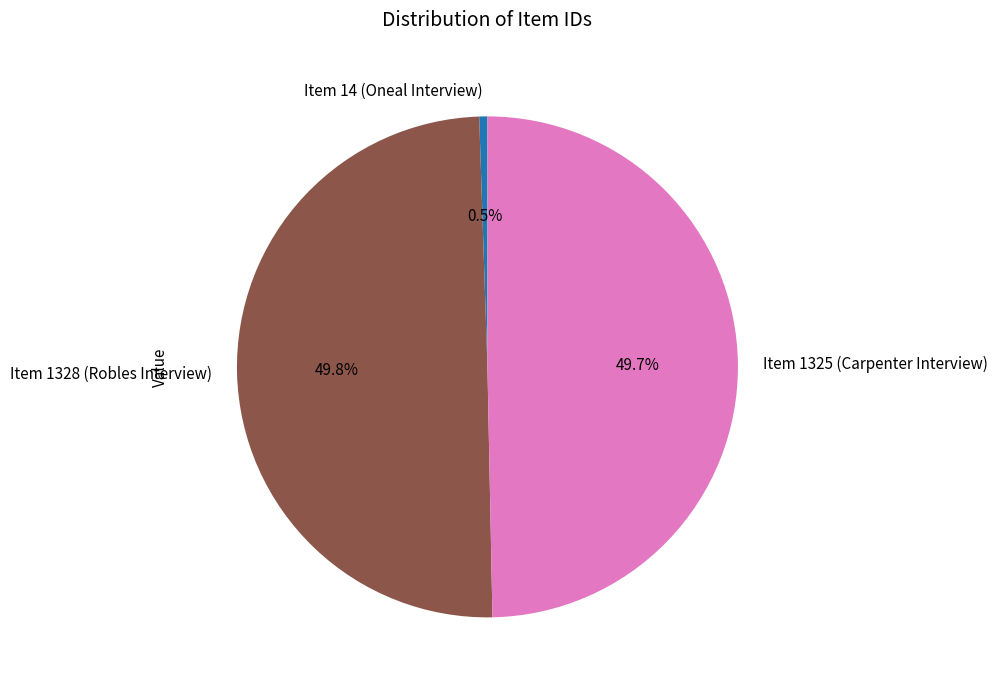

To the nearest percent, what is the difference between the Item 1328 (Robles Interview) and Item 14 (Oneal Interview) slice percentages?

49%